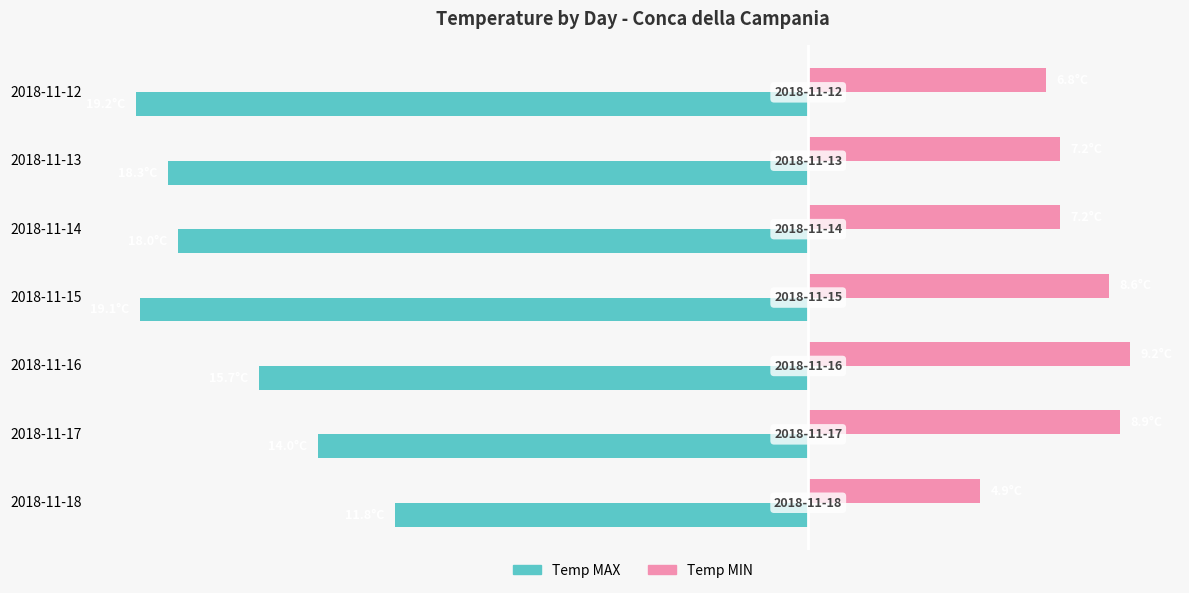

List the series in order of their peak value, lowest first.

Temp MAX, Temp MIN